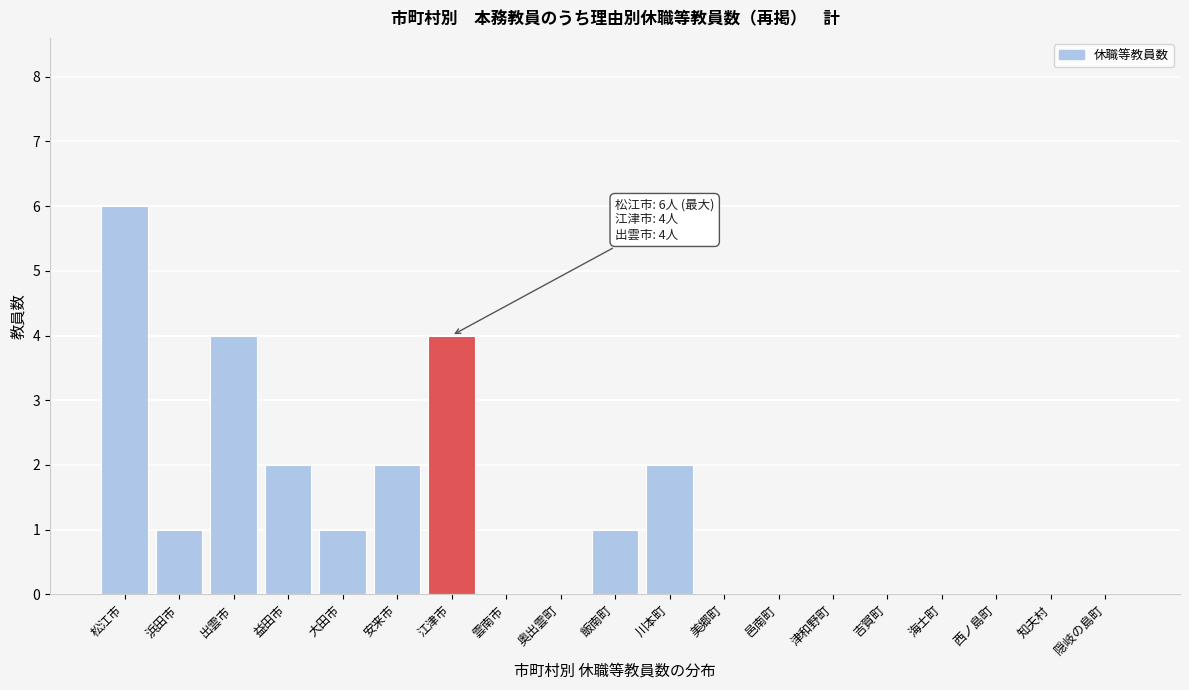

Reading left to right, extract all data points from this chart.

松江市=6	浜田市=1	出雲市=4	益田市=2	大田市=1	安来市=2	江津市=4	雲南市=0	奥出雲町=0	飯南町=1	川本町=2	美郷町=0	邑南町=0	津和野町=0	吉賀町=0	海士町=0	西ノ島町=0	知夫村=0	隠岐の島町=0